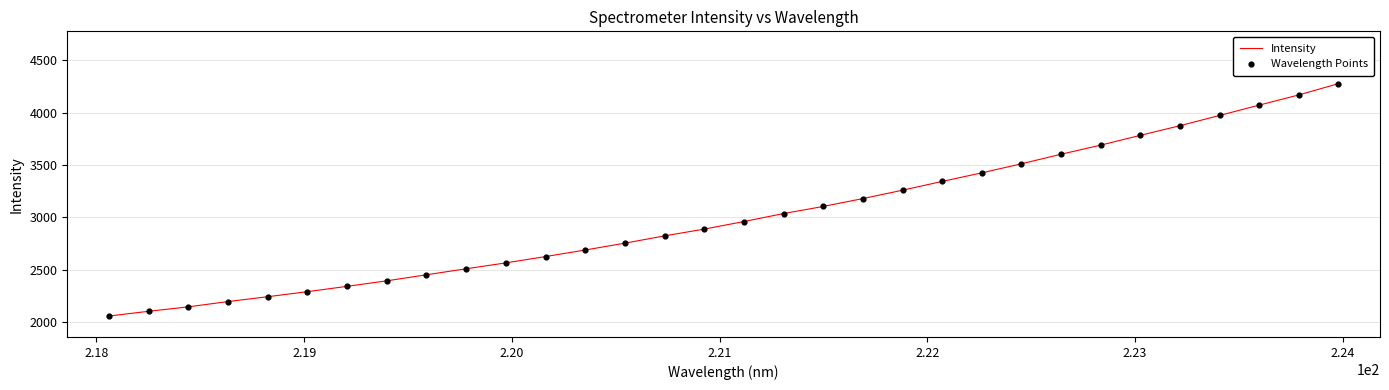

What is the minimum value shown in the chart?

2057.3